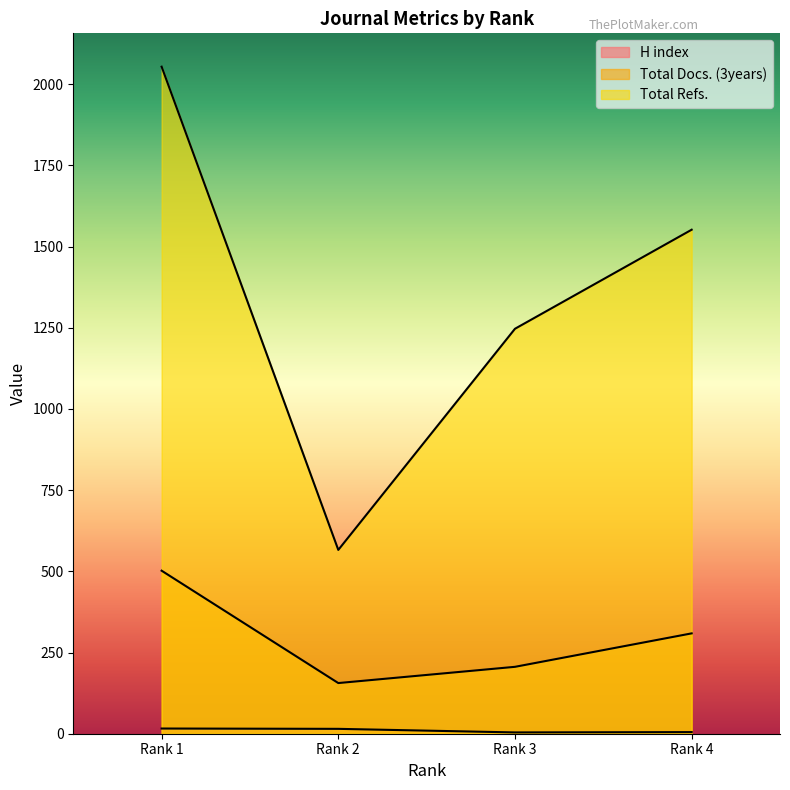

Reading left to right, list all the values displayed in this chart.

H index: Rank 1=16	Rank 2=15	Rank 3=4	Rank 4=5
Total Docs. (3years): Rank 1=502	Rank 2=156	Rank 3=206	Rank 4=309
Total Refs.: Rank 1=2054	Rank 2=566	Rank 3=1247	Rank 4=1552